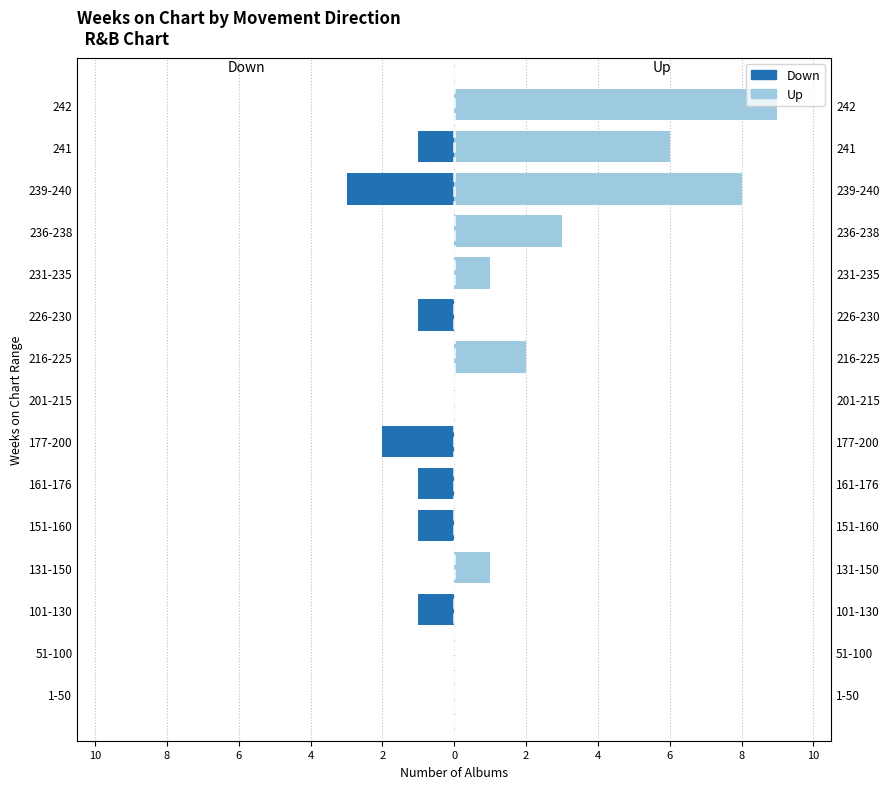

Rank the series by their average value, from highest to lowest.

Up, Down